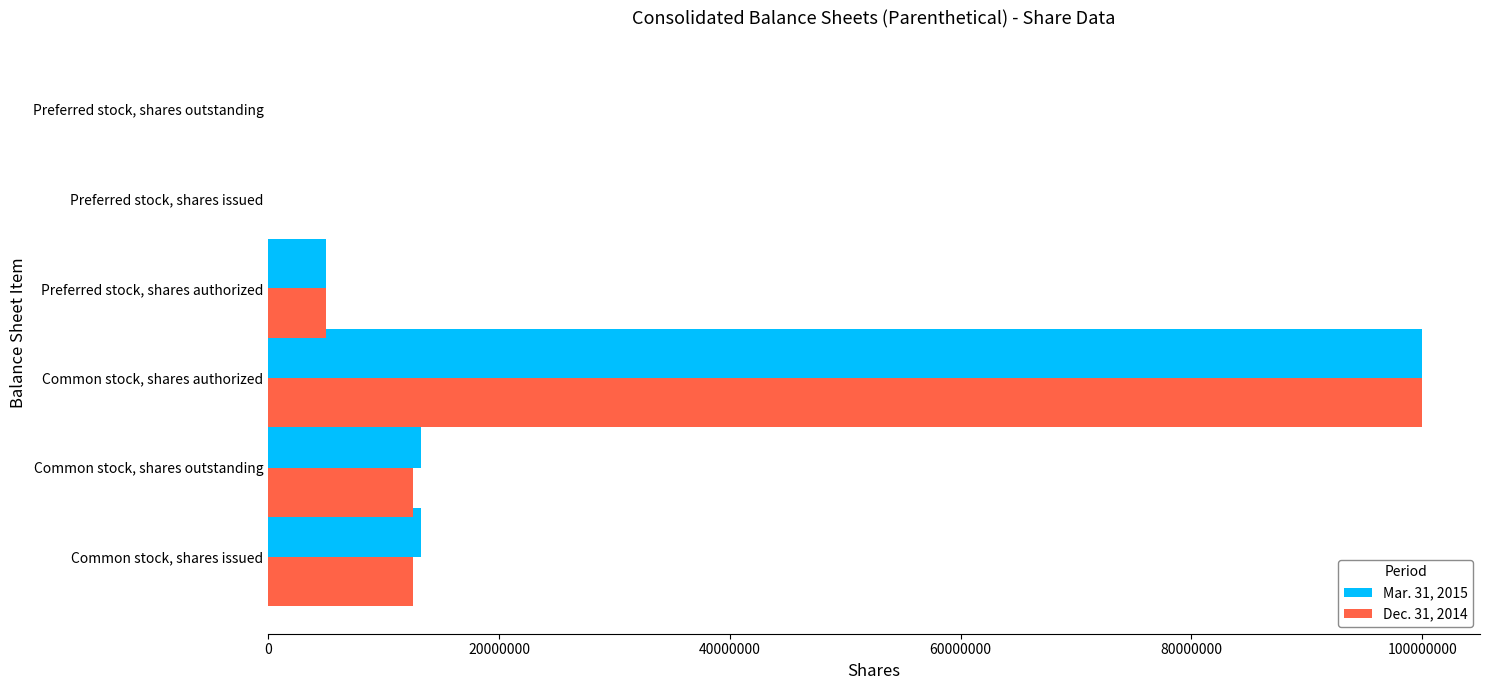

What is the total value across all series at Common stock, shares outstanding?

25768342